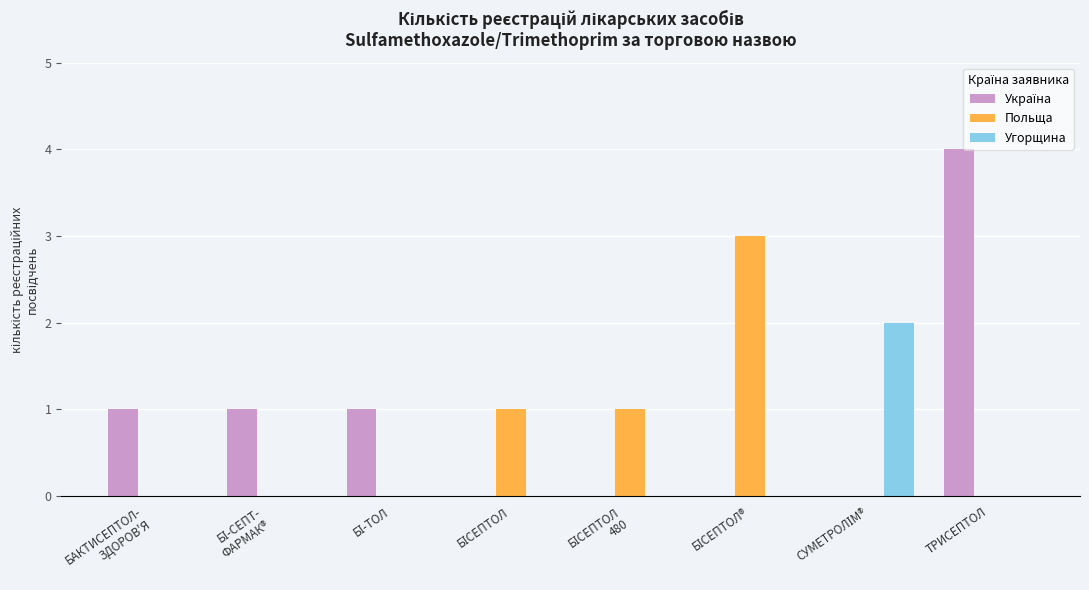

What is the maximum value shown in the chart?

4